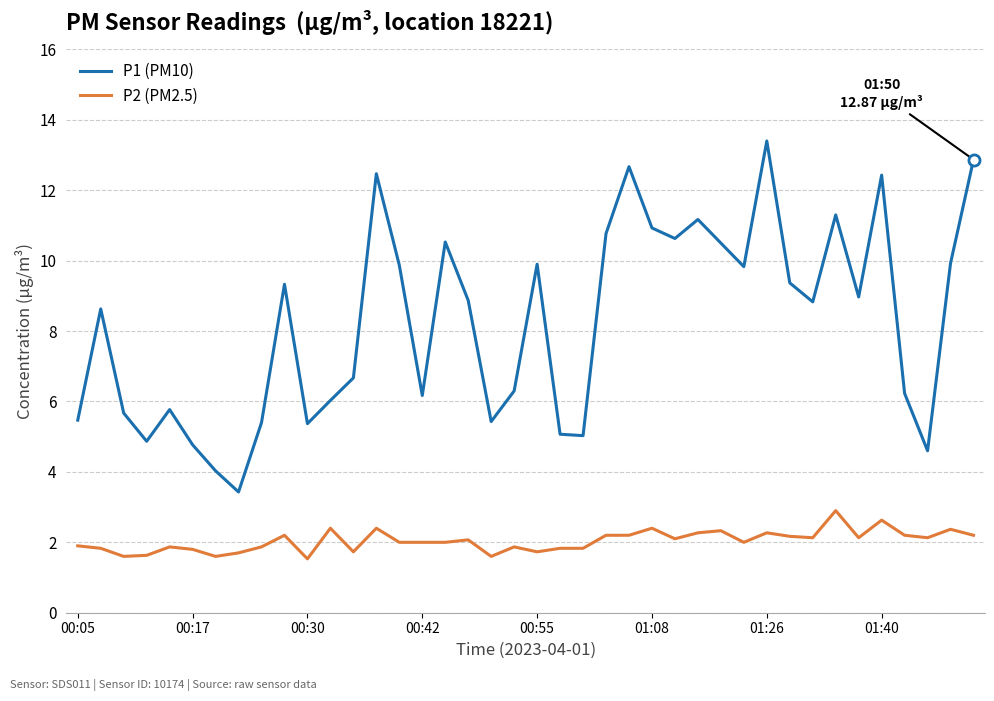

Which series has the widest spread of values?

P1 (PM10)